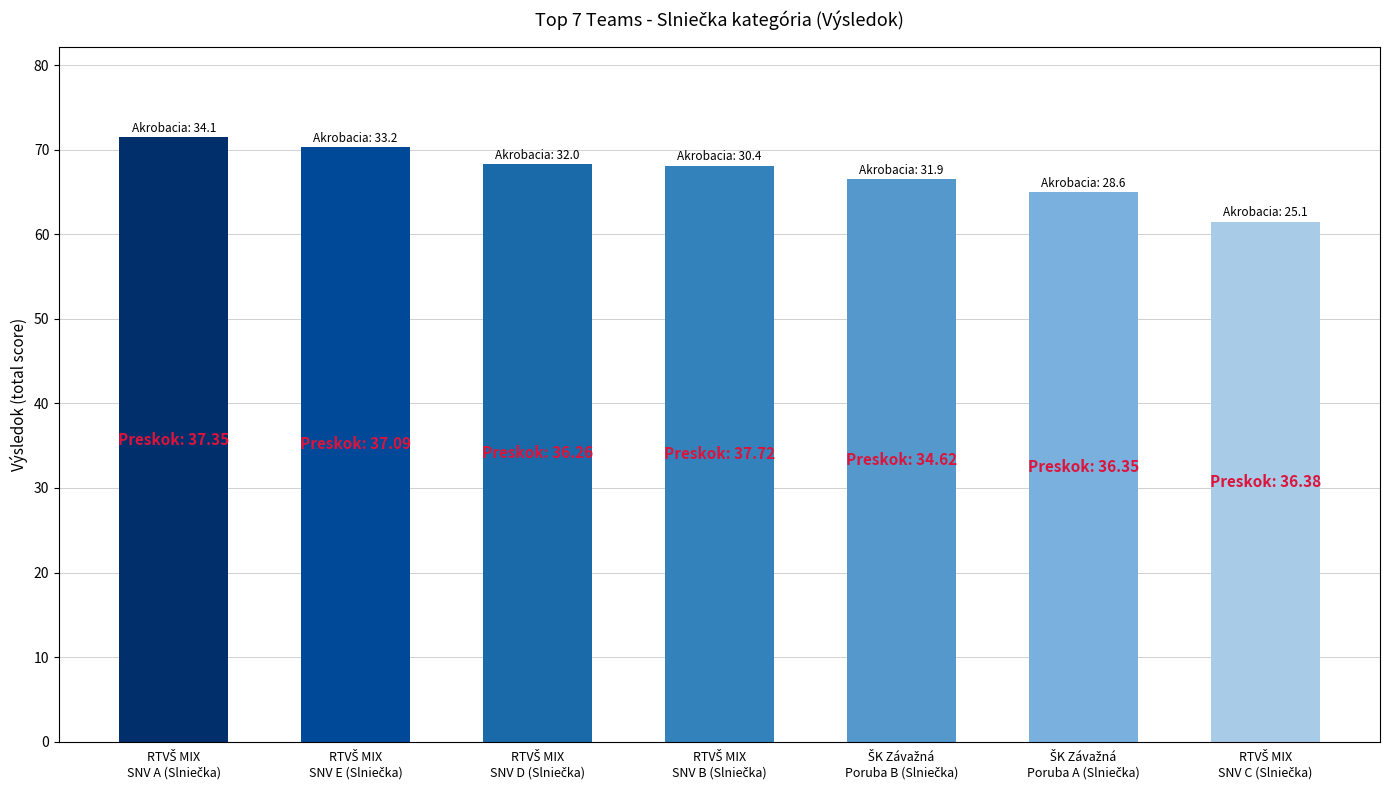

What is the sum of all values?

471.1